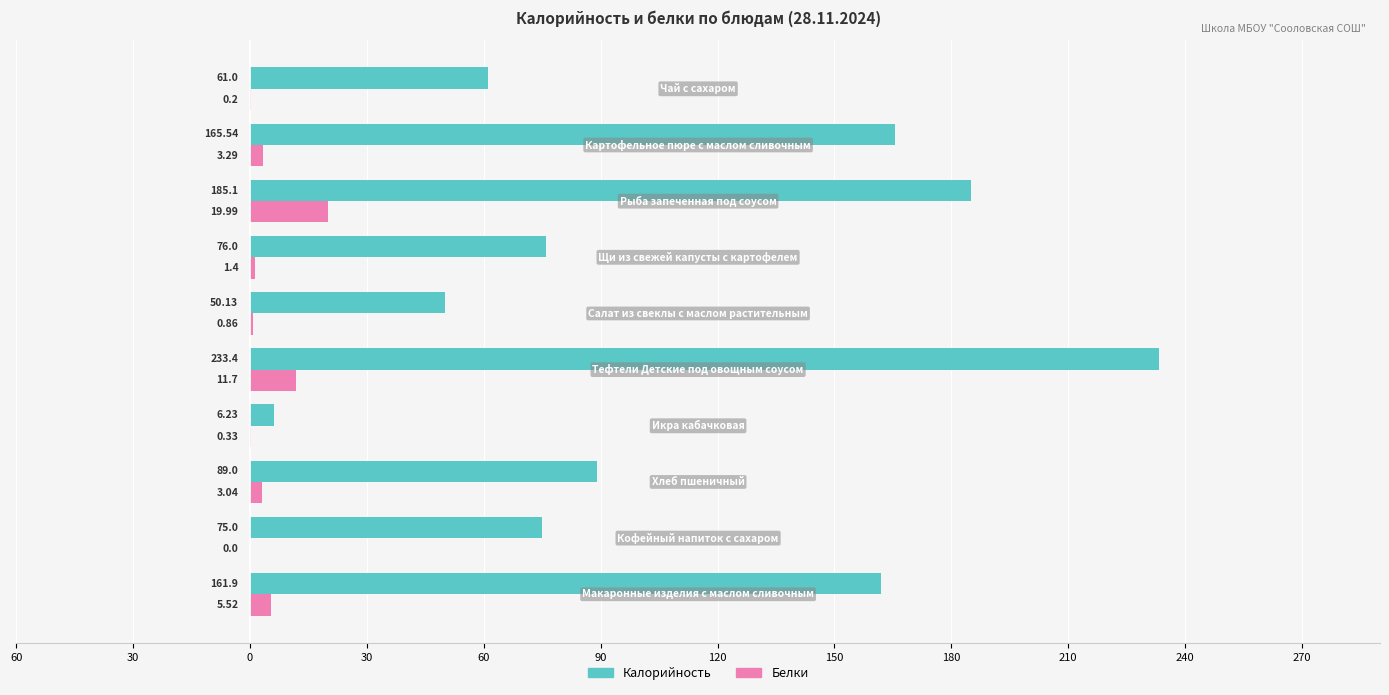

What are all the series names shown in the legend?

Калорийность, Белки